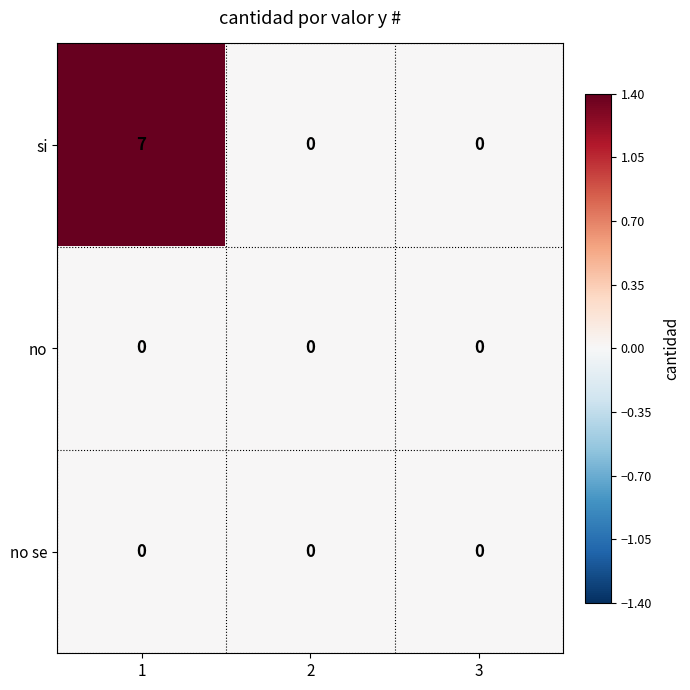

Reading left to right, list all the values displayed in this chart.

si: 1=7	2=0	3=0
no: 1=0	2=0	3=0
no se: 1=0	2=0	3=0